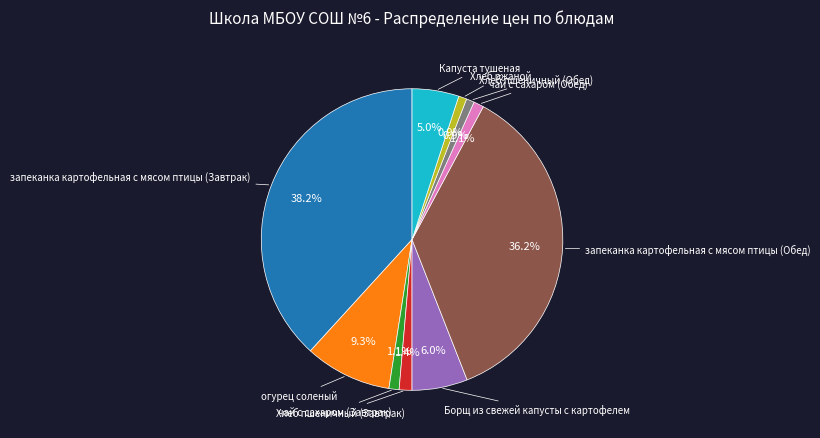

How many slices are in this pie chart?

10